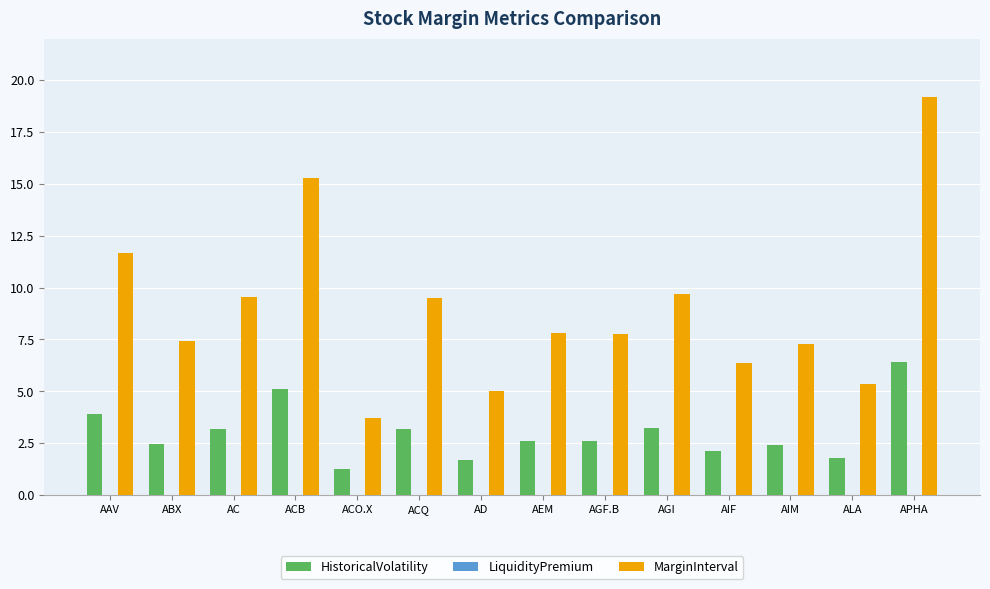

List the series in order of their peak value, lowest first.

HistoricalVolatility, MarginInterval